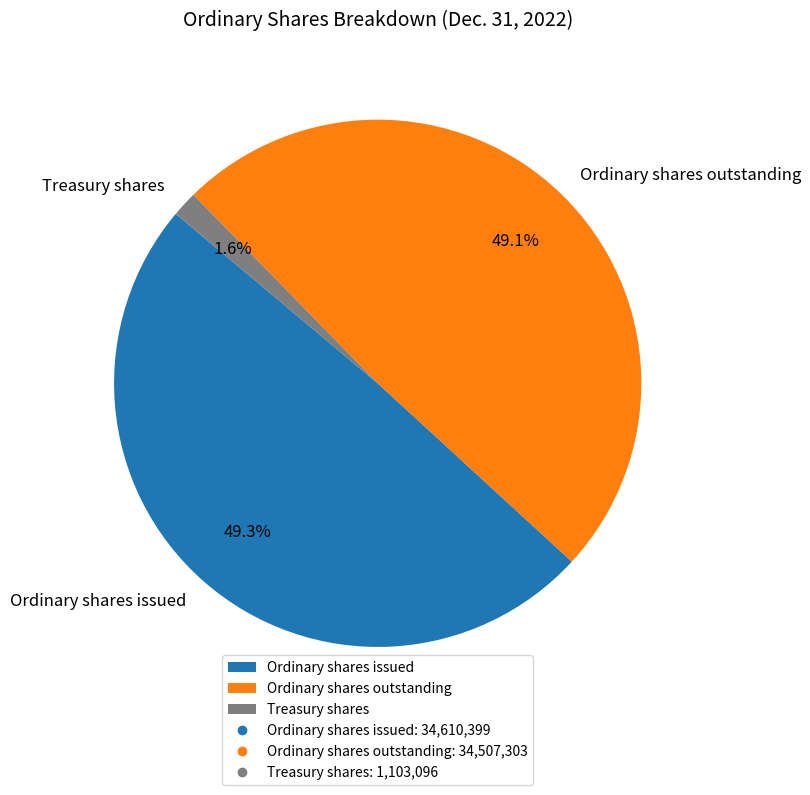

Which slice is the smallest?

Treasury shares